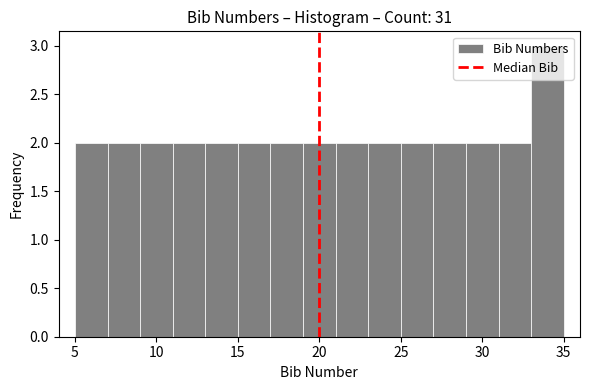

Reading left to right, list every bar in this chart as the range it spans on the x-axis followed by its height. The values are not printed on the chart, so give them approximately, as read against the axis.

5 to 7: 2
7 to 9: 2
9 to 11: 2
11 to 13: 2
13 to 15: 2
15 to 17: 2
17 to 19: 2
19 to 21: 2
21 to 23: 2
23 to 25: 2
25 to 27: 2
27 to 29: 2
29 to 31: 2
31 to 33: 2
33 to 35: 3